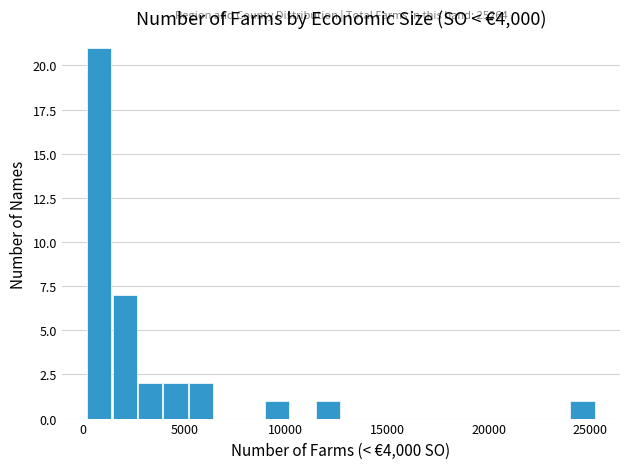

Read against the x-axis, roughly where is the centre of the tallest bar?

1000